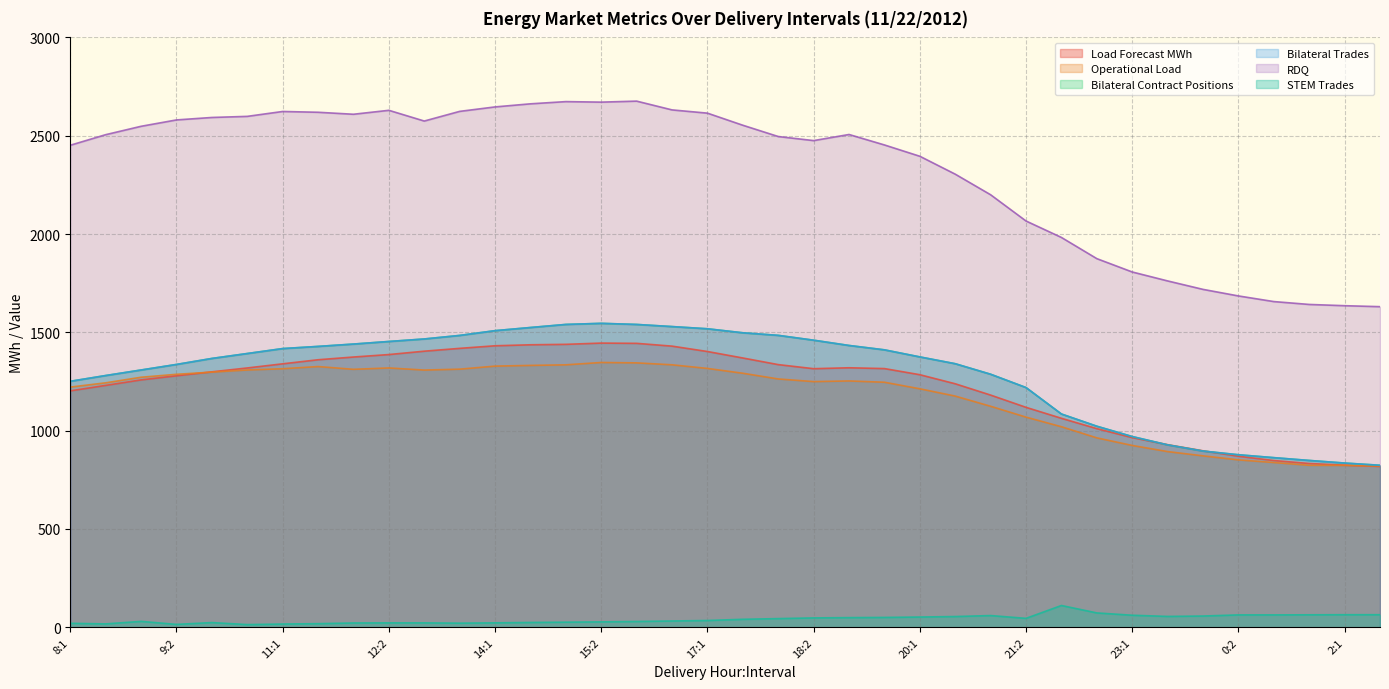

True or false: RDQ and Operational Load intersect in this chart.

False